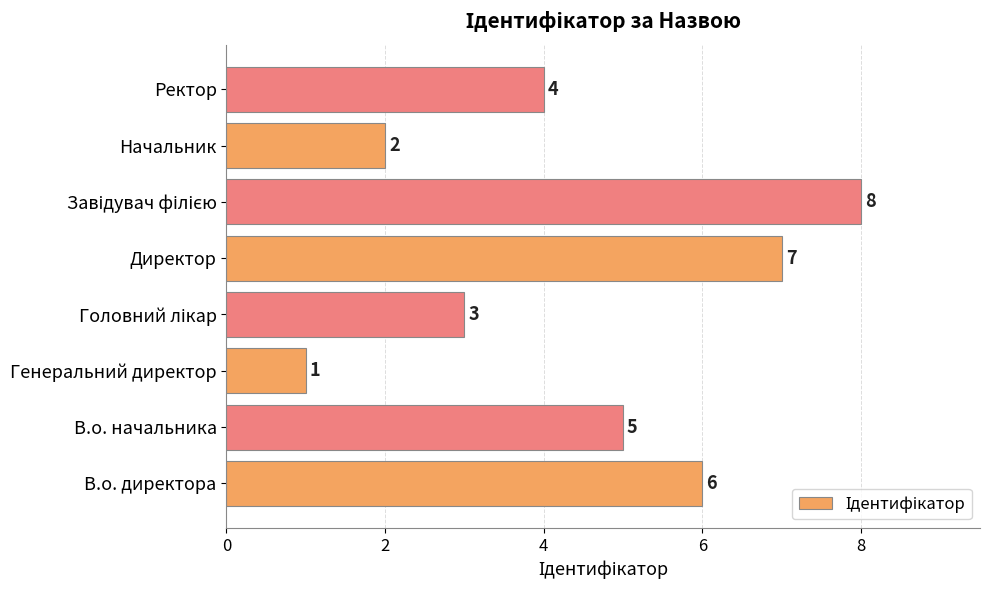

What is the sum of all values?

36